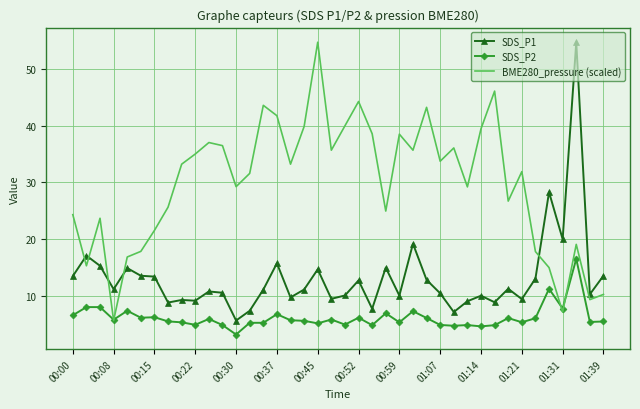

True or false: SDS_P1 and SDS_P2 intersect in this chart.

False